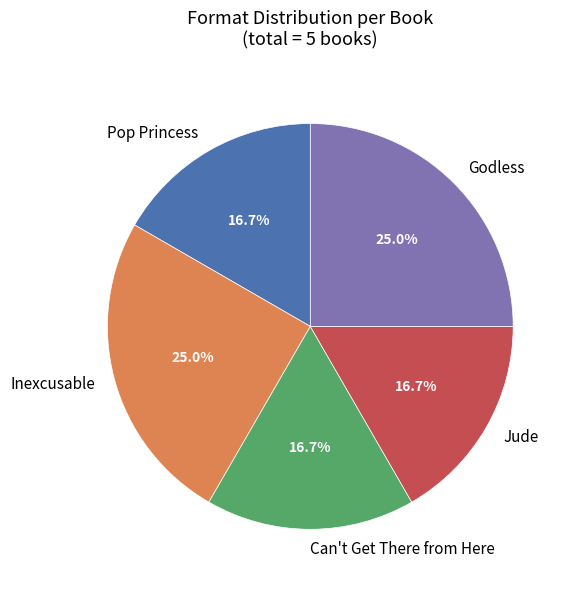

What is the ratio of the value at Jude to the value at Can't Get There from Here?

1.0